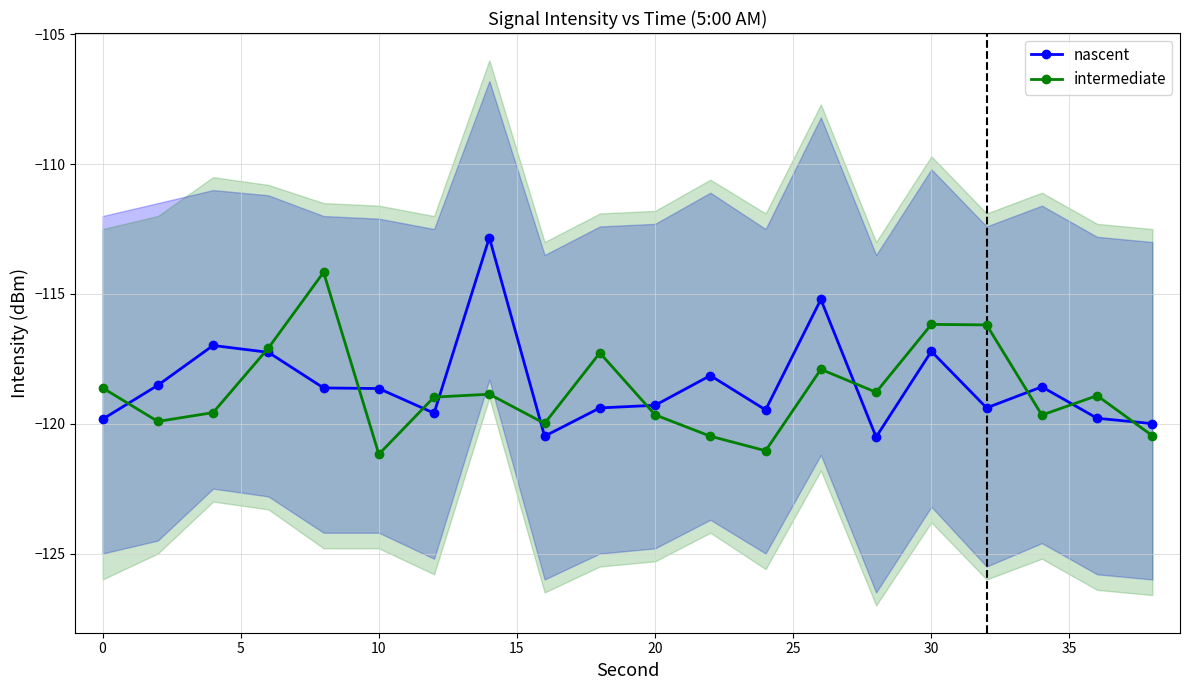

What is the difference between the maximum and minimum values in the intermediate series?

7.0